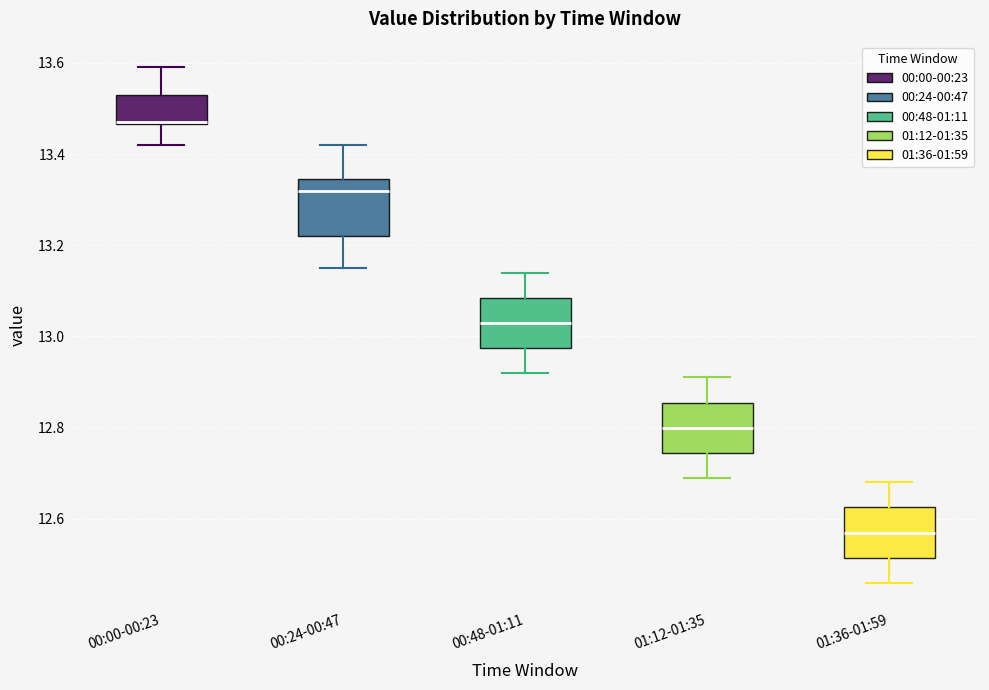

Which box has the lowest median line?

01:36-01:59